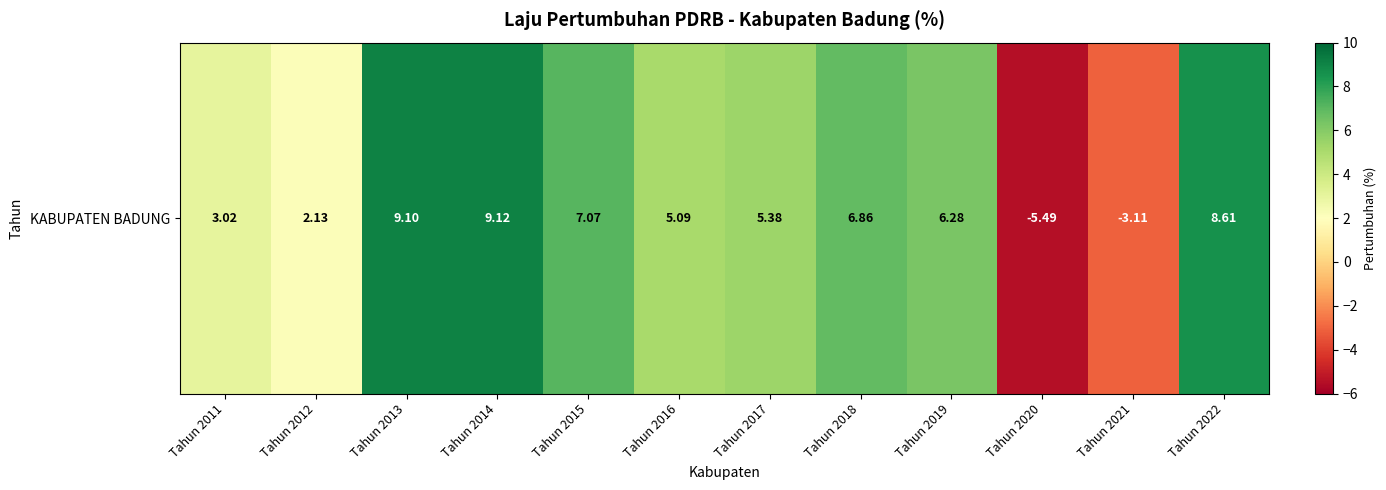

At which label is the value closest to 1?

Tahun 2012